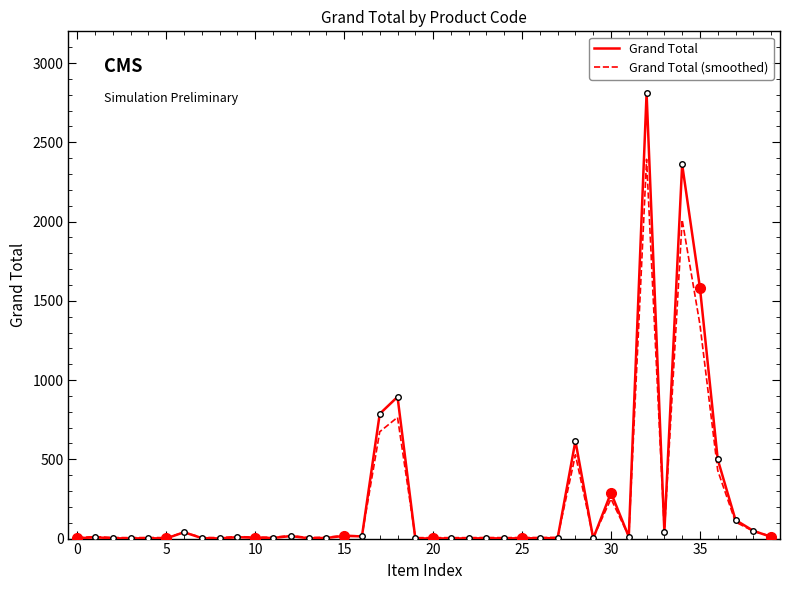

How many lines are shown in the chart?

2